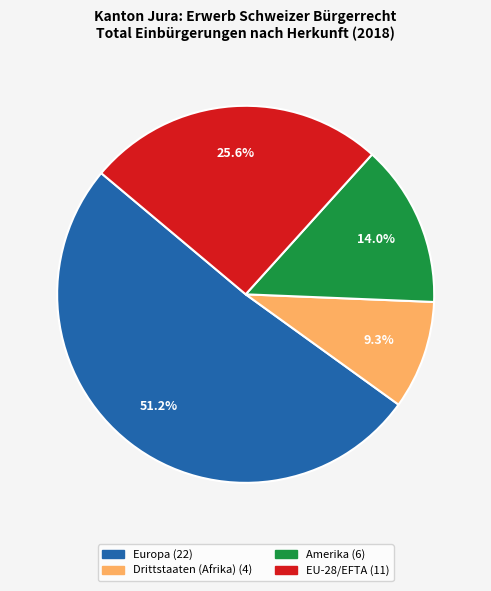

What is the smallest slice in the pie chart?

Drittstaaten (Afrika)